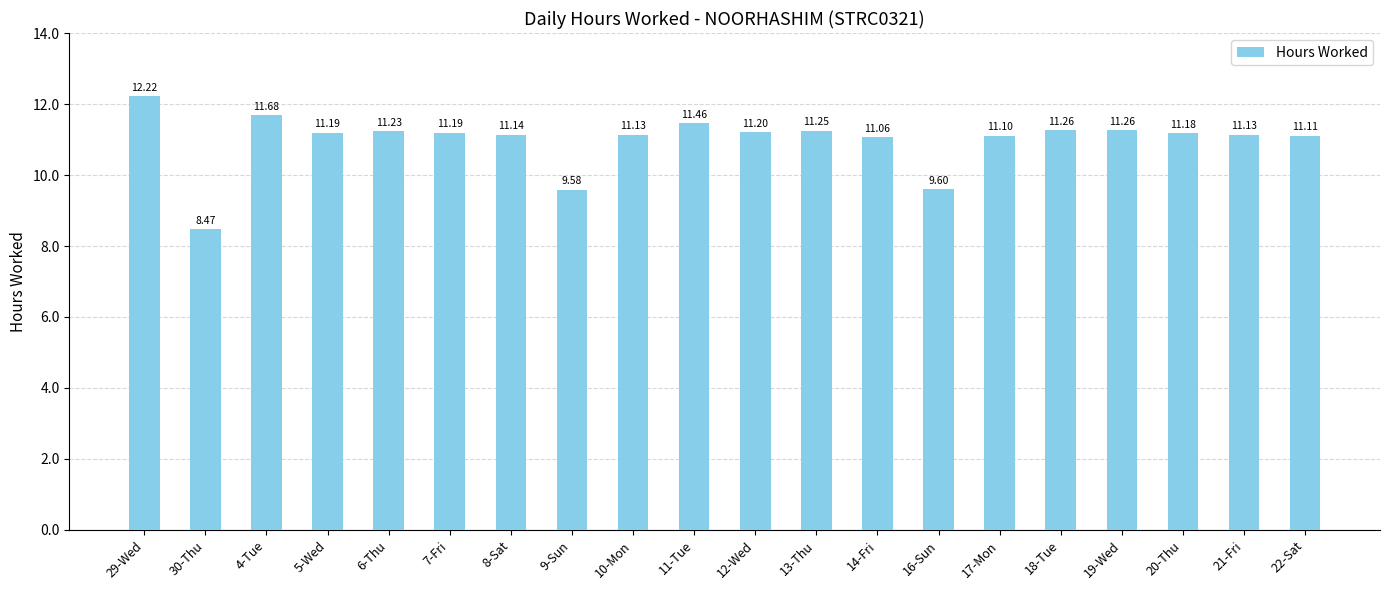

What position from the left is 6-Thu?

5